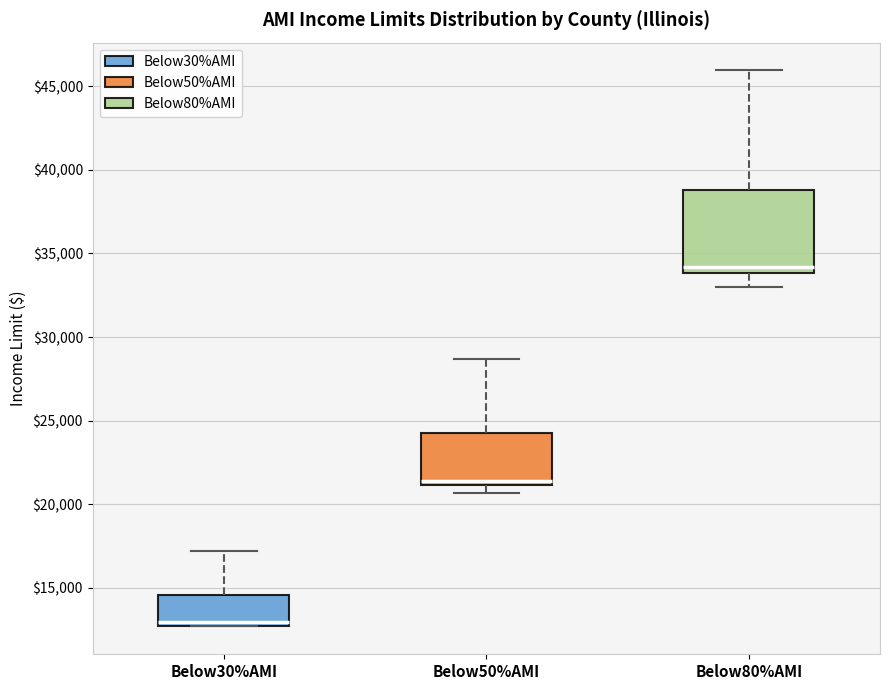

Reading left to right, transcribe this box plot: for each box, give where its median line is, the range the box spans, and where its two whiskers end, as read against the y-axis. The values are not printed on the chart, so give them approximately, as read against the axis.

Below30%AMI: median 13000, box 12500 to 14500, whiskers 12500 to 17000
Below50%AMI: median 21500, box 21000 to 24500, whiskers 20500 to 28500
Below80%AMI: median 34000 (just above the box's lower edge), box 34000 to 39000, whiskers 33000 to 46000